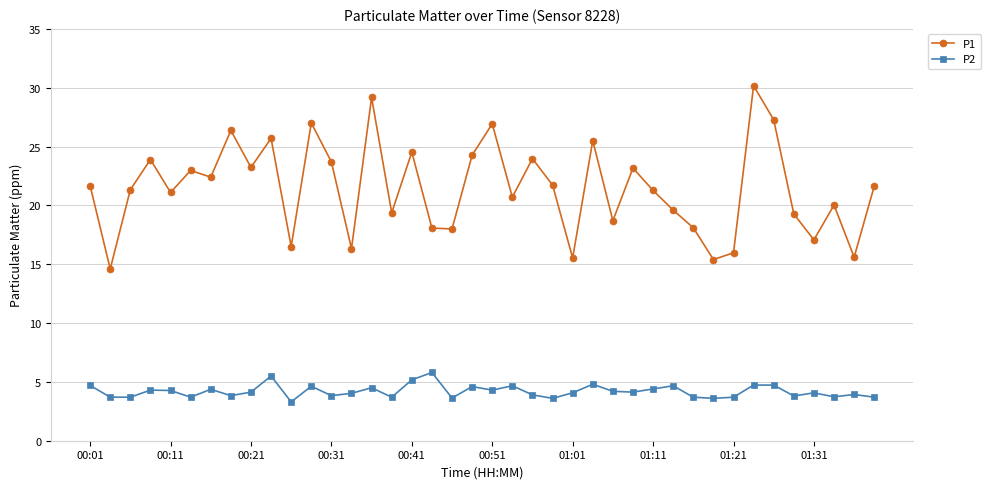

What is the difference between the maximum and minimum values in the P1 series?

15.6